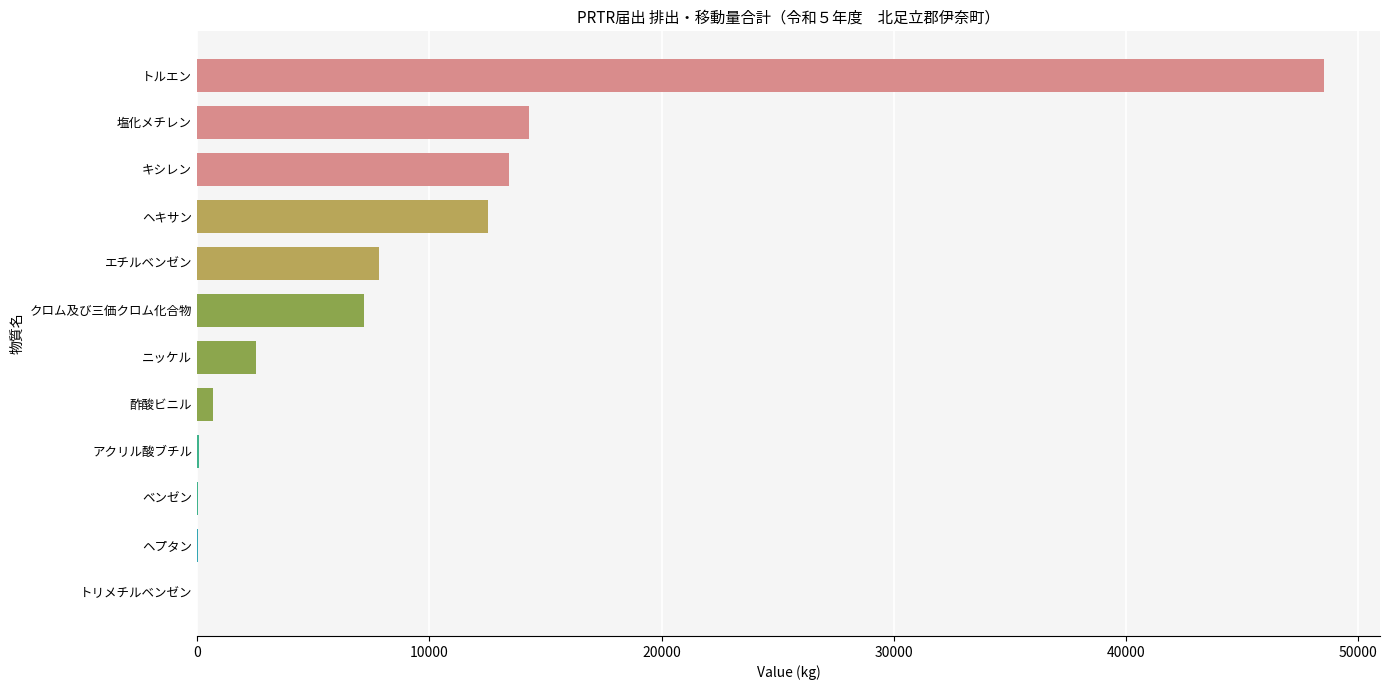

What is the greatest value displayed?

48504